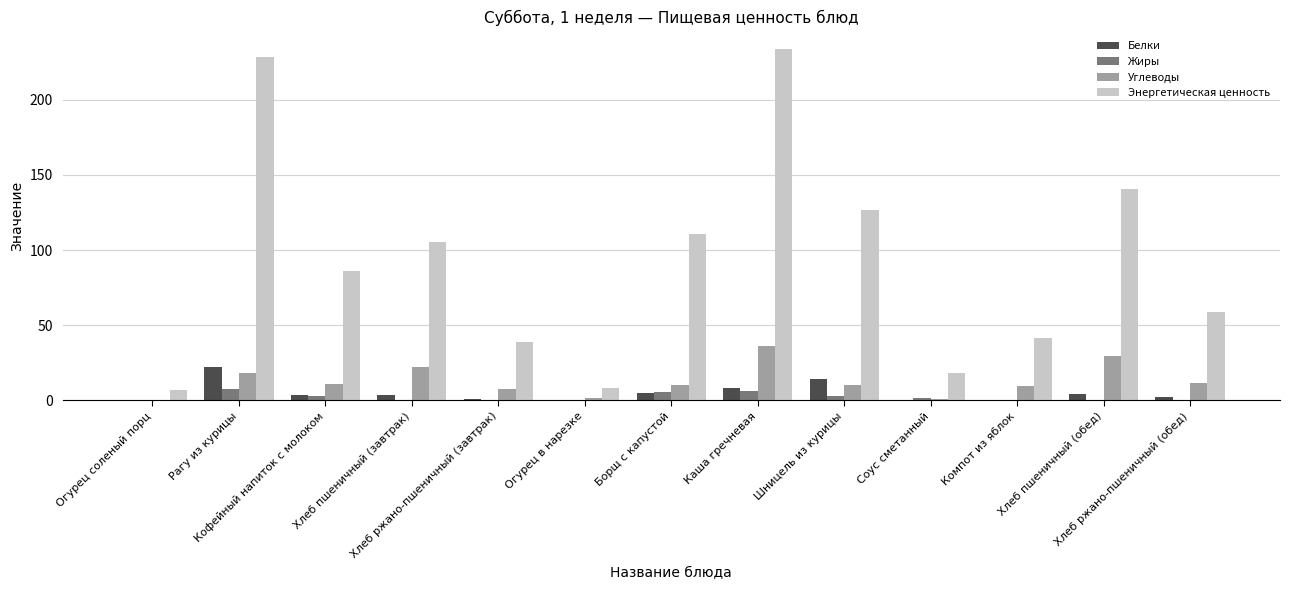

What is the sum of the Энергетическая ценность values at Борщ с капустой and Кофейный напиток с молоком?

196.4